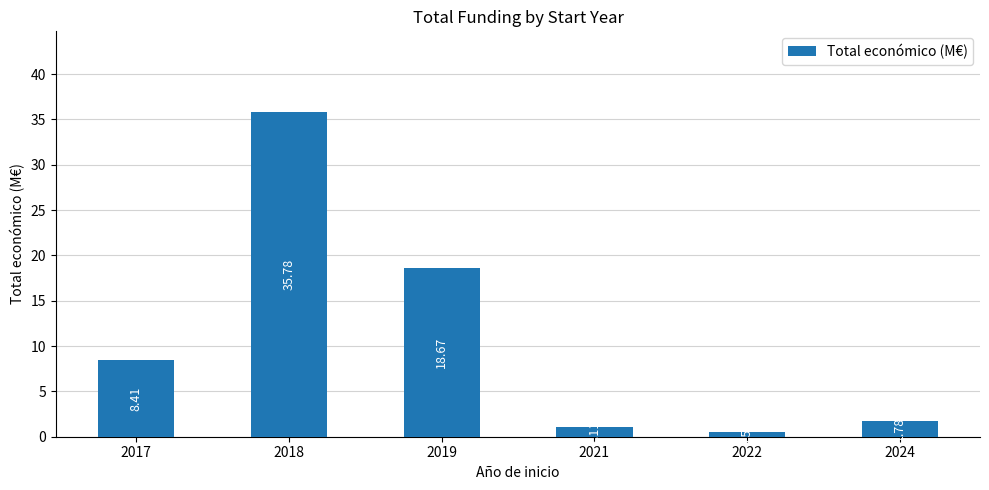

What is the greatest value displayed?

35.8